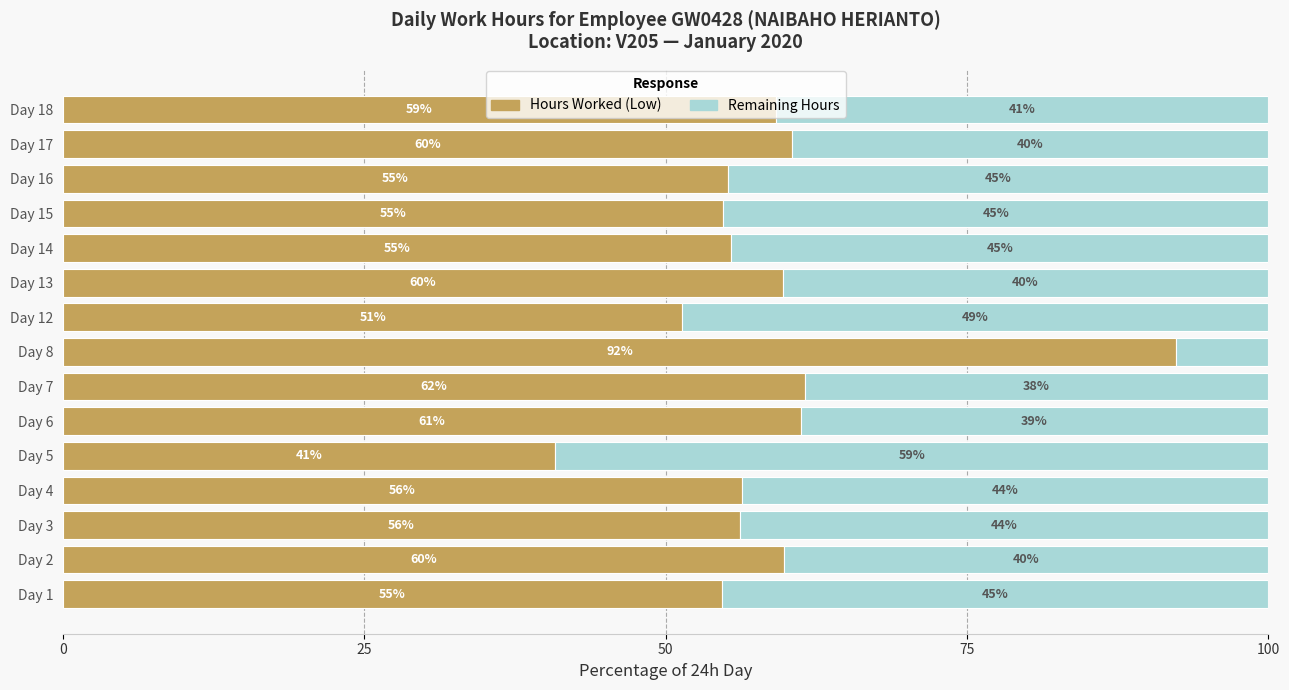

What are all the series names shown in the legend?

Hours Worked (Low), Remaining Hours